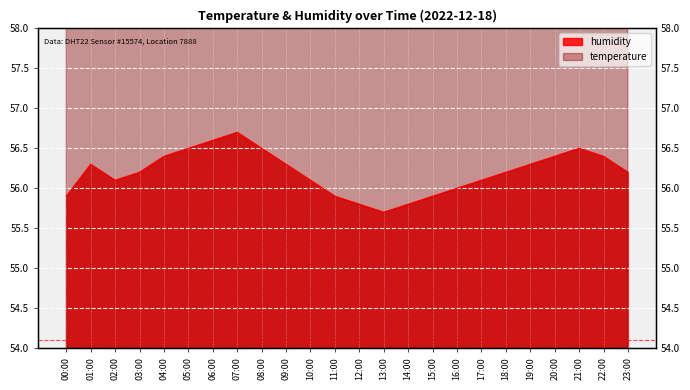

Which series has the largest range (max minus min)?

temperature